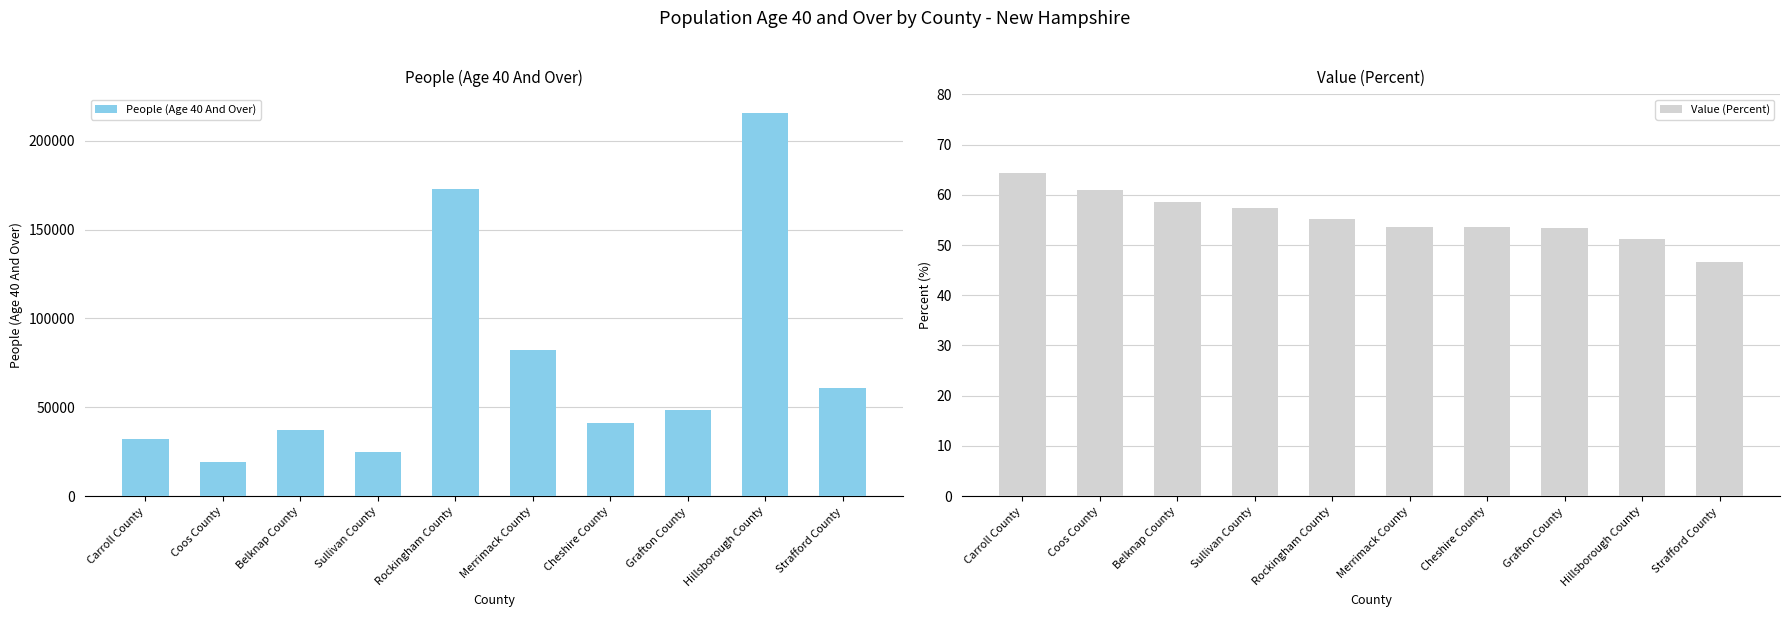

At which category does the chart reach its minimum across all series?

Strafford County